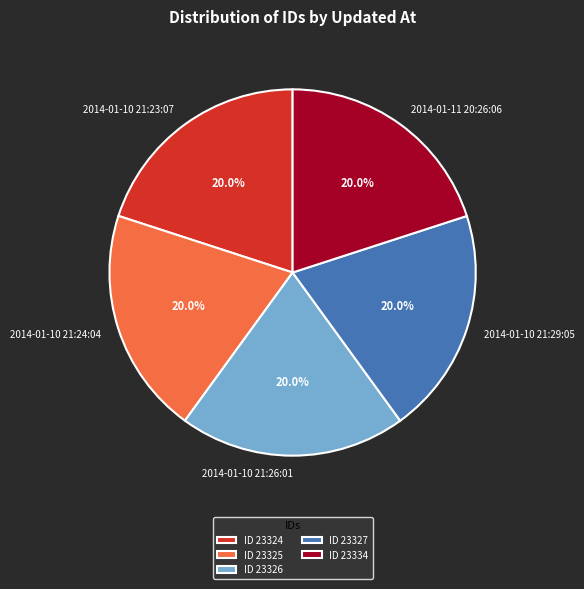

Do 2014-01-10 21:24:04 and 2014-01-10 21:23:07 together represent more than half of the pie?

No